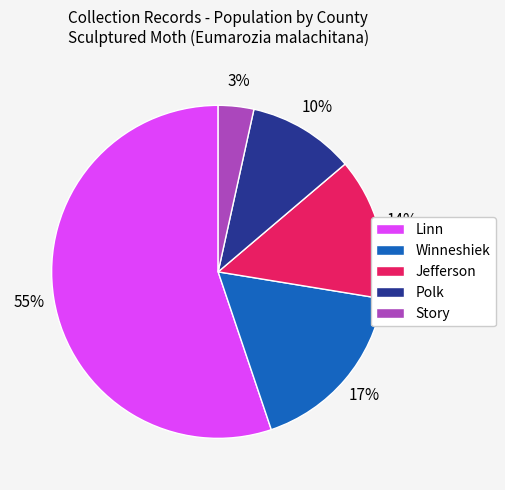

What is the smallest slice in the pie chart?

Story